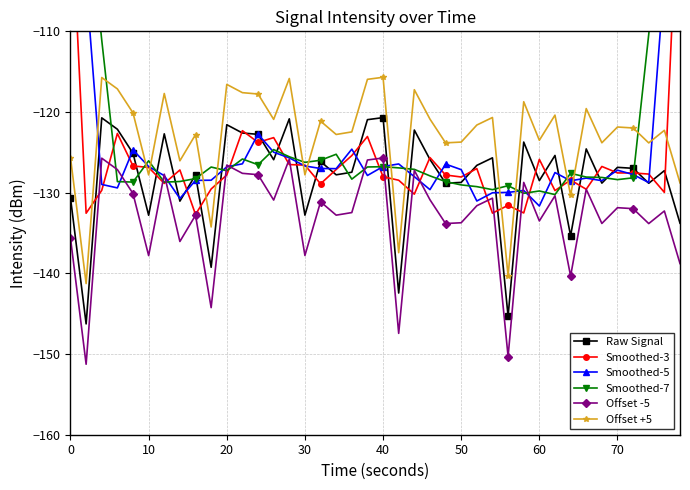

True or false: Raw Signal has more than 2 interior local peaks.

True